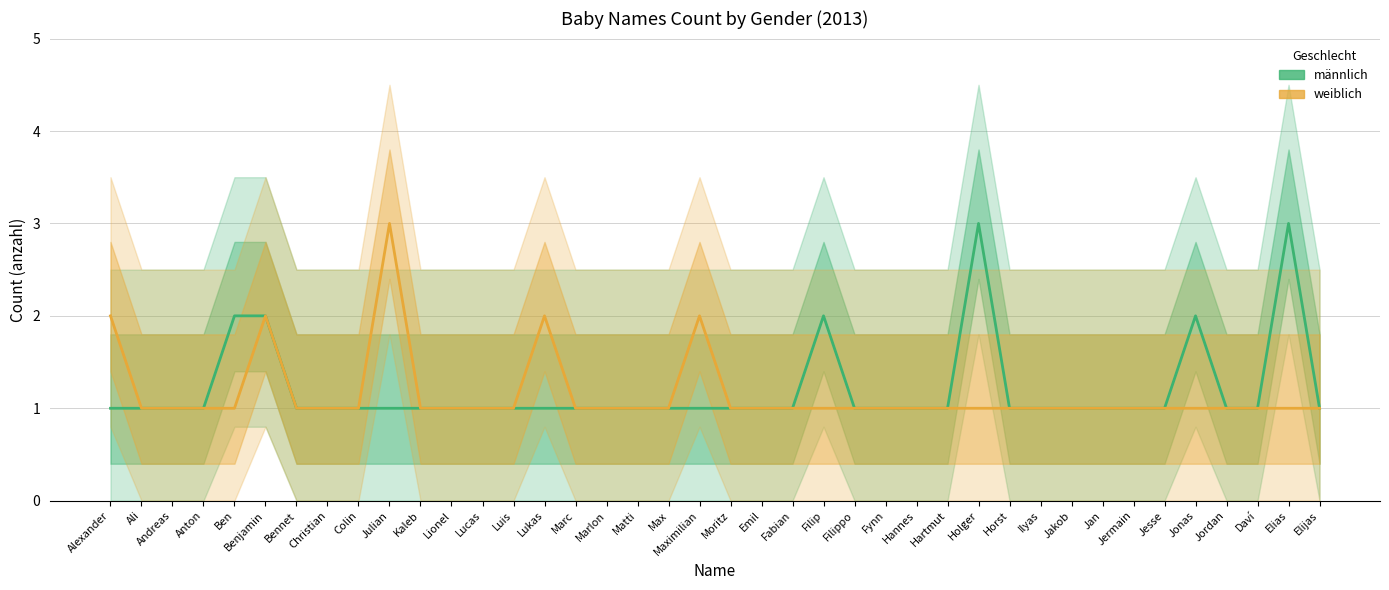

Reading right to left, list all the values displayed in this chart.

männlich: Elijas=1	Elias=3	Daví=1	Jordan=1	Jonas=2	Jesse=1	Jermain=1	Jan=1	Jakob=1	Ilyas=1	Horst=1	Holger=3	Hartmut=1	Hannes=1	Fynn=1	Filippo=1	Filip=2	Fabian=1	Emil=1	Moritz=1	Maximilian=1	Max=1	Matti=1	Marlon=1	Marc=1	Lukas=1	Luis=1	Lucas=1	Lionel=1	Kaleb=1	Julian=1	Colin=1	Christian=1	Bennet=1	Benjamin=2	Ben=2	Anton=1	Andreas=1	Ali=1	Alexander=1
weiblich: Elijas=1	Elias=1	Daví=1	Jordan=1	Jonas=1	Jesse=1	Jermain=1	Jan=1	Jakob=1	Ilyas=1	Horst=1	Holger=1	Hartmut=1	Hannes=1	Fynn=1	Filippo=1	Filip=1	Fabian=1	Emil=1	Moritz=1	Maximilian=2	Max=1	Matti=1	Marlon=1	Marc=1	Lukas=2	Luis=1	Lucas=1	Lionel=1	Kaleb=1	Julian=3	Colin=1	Christian=1	Bennet=1	Benjamin=2	Ben=1	Anton=1	Andreas=1	Ali=1	Alexander=2